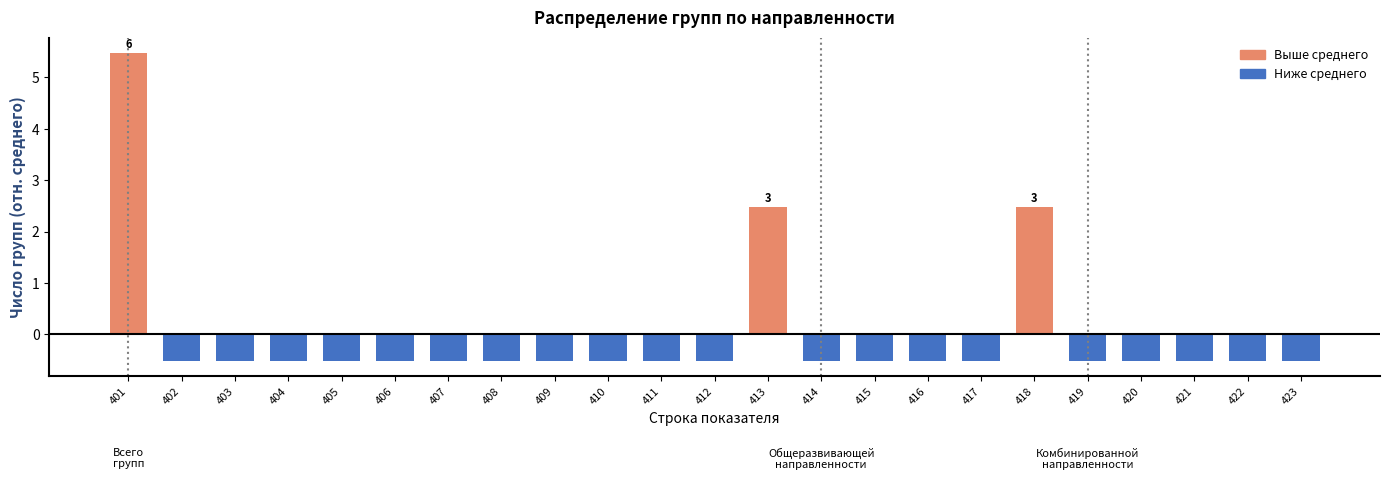

Reading left to right, list all the values displayed in this chart.

5.5	-0.5	-0.5	-0.5	-0.5	-0.5	-0.5	-0.5	-0.5	-0.5	-0.5	-0.5	2.5	-0.5	-0.5	-0.5	-0.5	2.5	-0.5	-0.5	-0.5	-0.5	-0.5